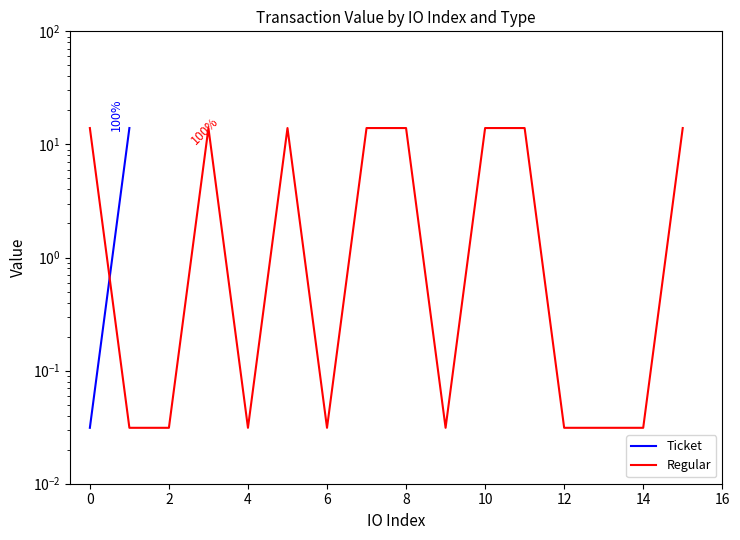

Which series has the largest range (max minus min)?

Ticket